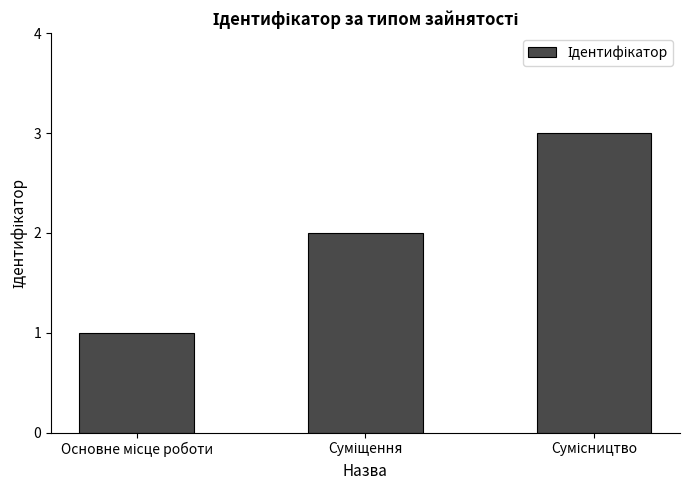

What is the sum of all values?

6